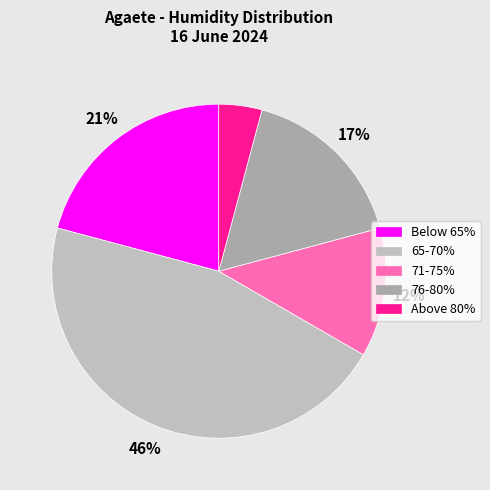

Count the number of slices in the pie.

5